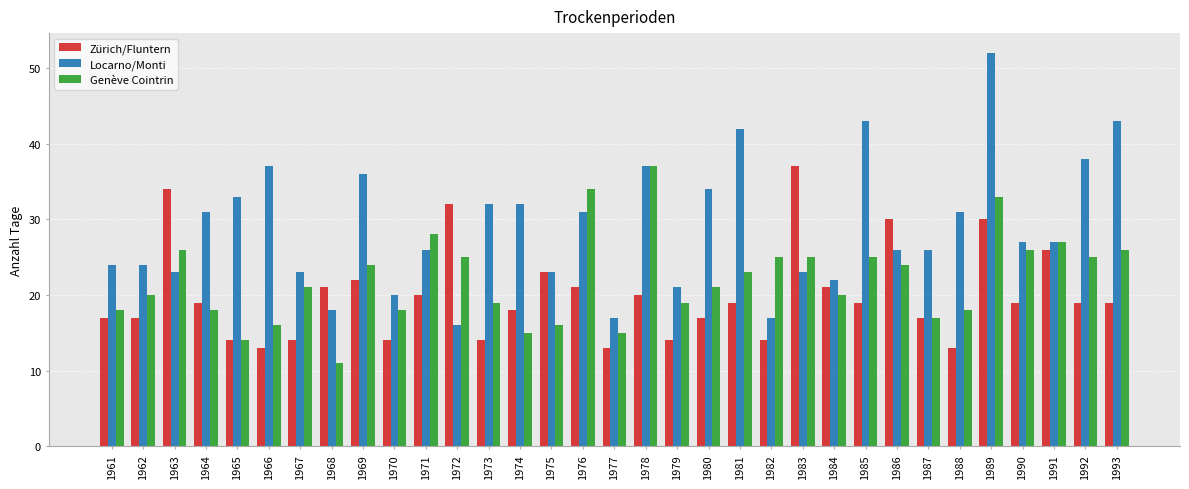

Are the bars horizontal?

No